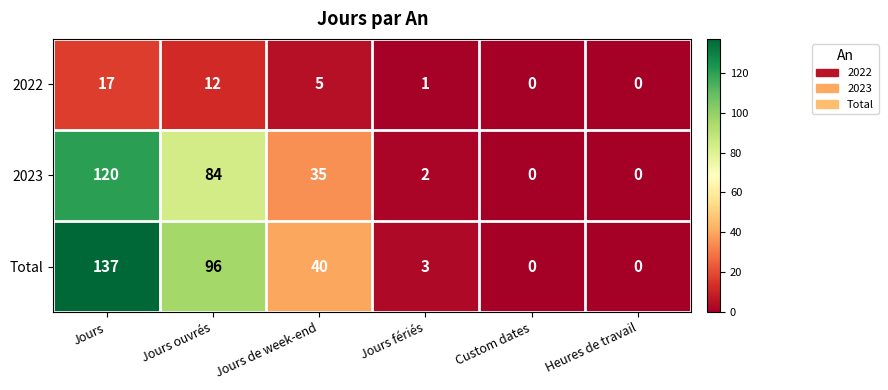

Between Jours ouvrés and Custom dates, which series saw the biggest shift?

Total